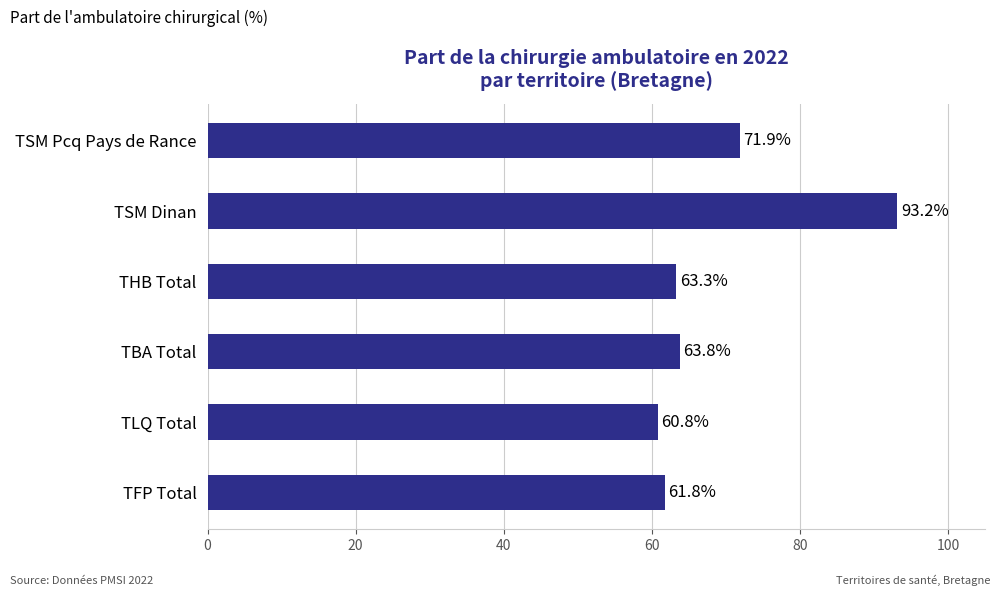

Reading bottom to top, extract all data points from this chart.

TFP Total=61.8	TLQ Total=60.8	TBA Total=63.8	THB Total=63.3	TSM Dinan=93.2	TSM Pcq Pays de Rance=71.9